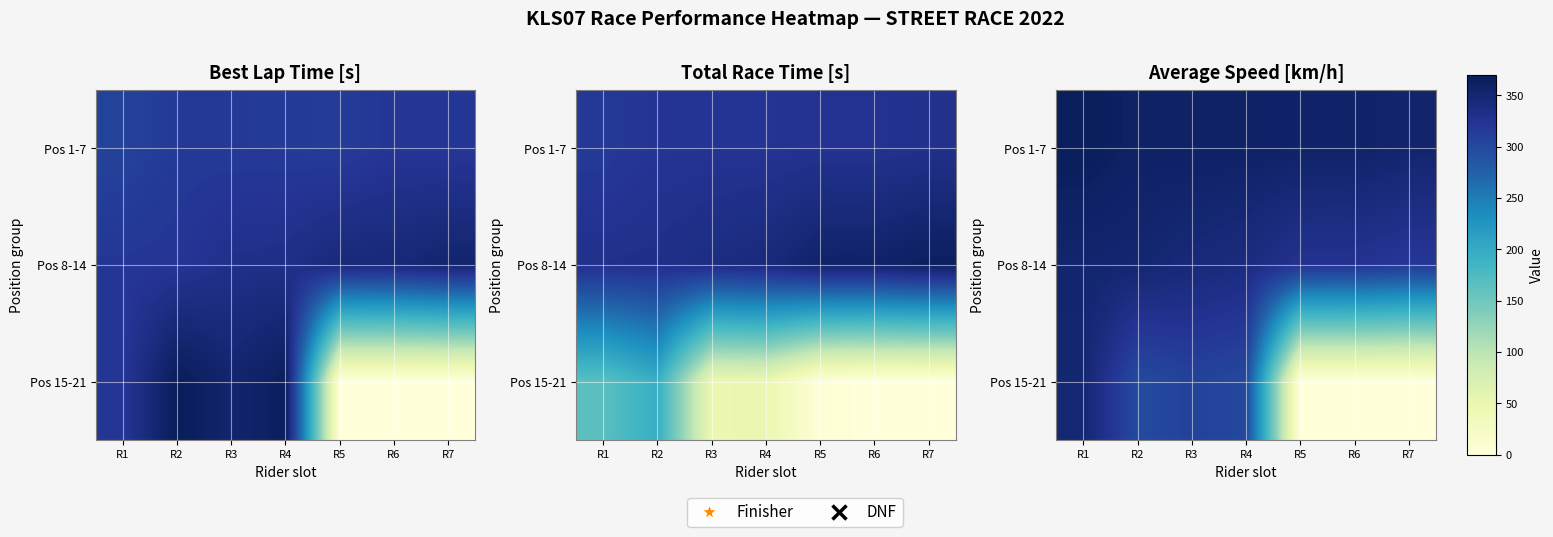

List the labels in order of Pos 8-14 value, largest first.

R1, R2, R3, R4, R5, R6, R7